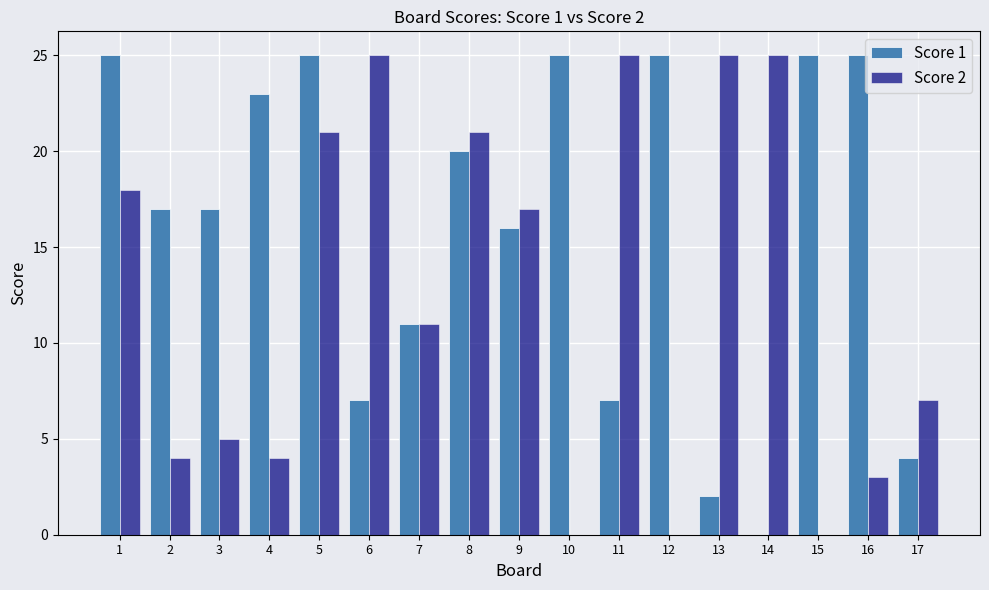

Reading left to right, list all the values displayed in this chart.

Score 1: 25	17	17	23	25	7	11	20	16	25	7	25	2	0	25	25	4
Score 2: 18	4	5	4	21	25	11	21	17	0	25	0	25	25	0	3	7